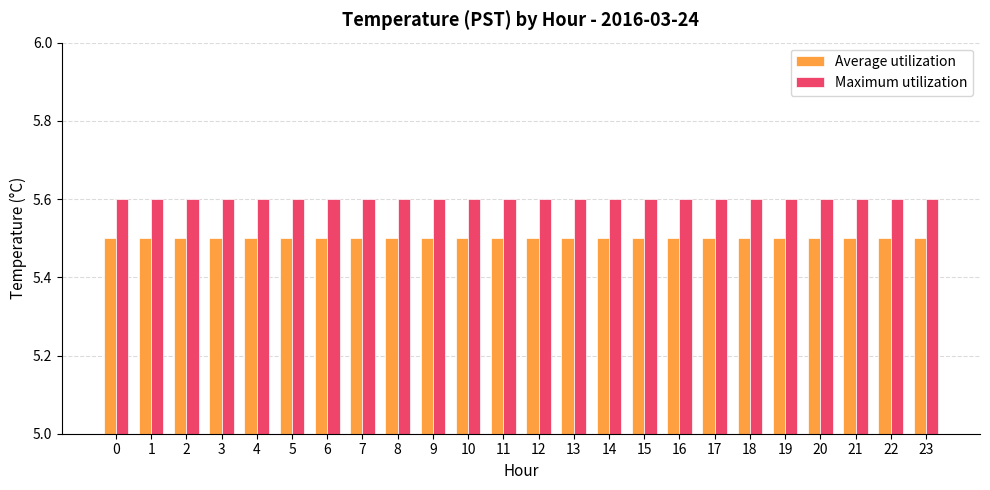

The value of Maximum utilization at 17 is 5.6. True or false?

True